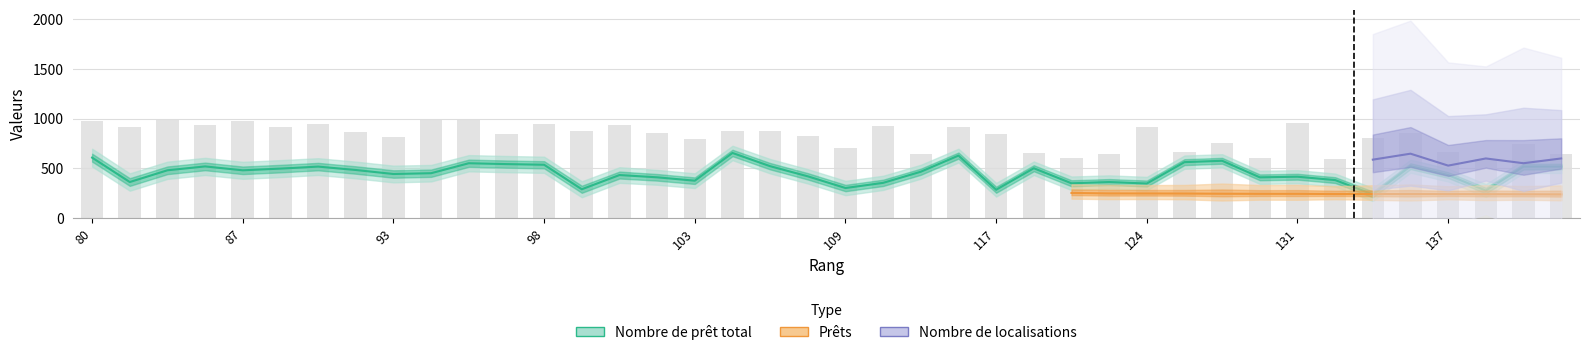

What is the highest value of the Nombre d'exemplaires series?

992.0